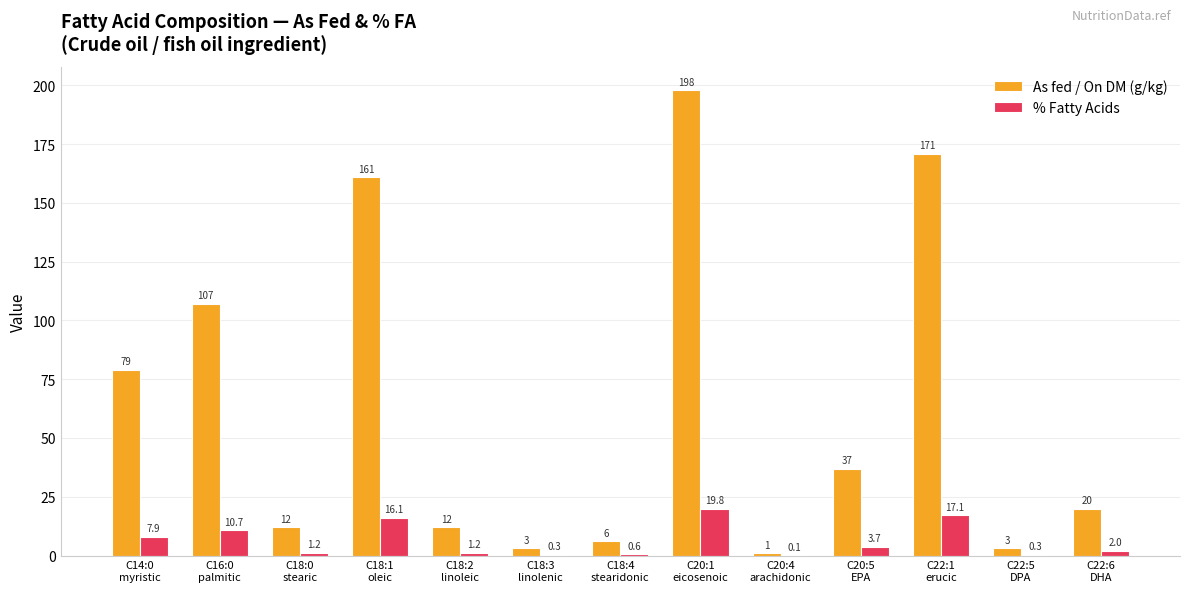

What is the highest value of the % Fatty Acids series?

19.8